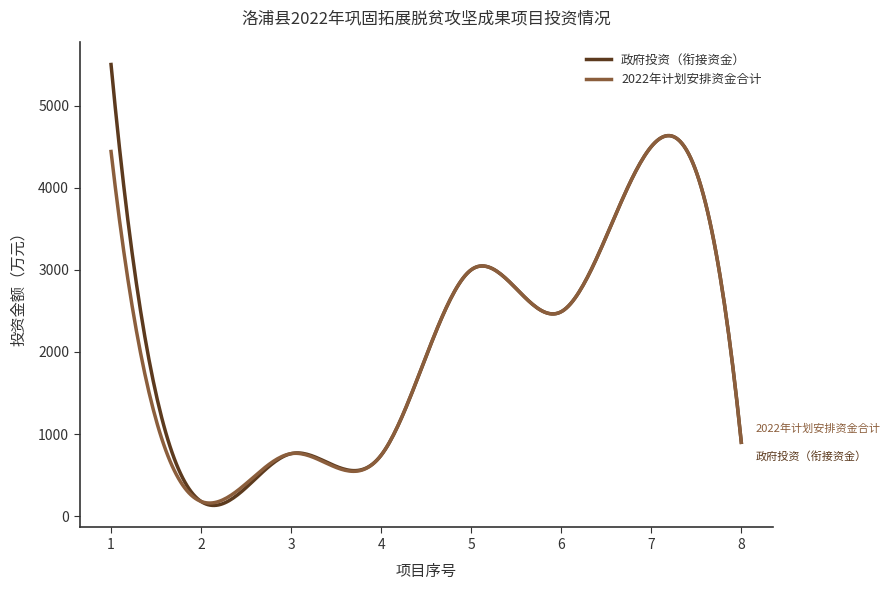

Which series has the largest range (max minus min)?

政府投资（衔接资金）